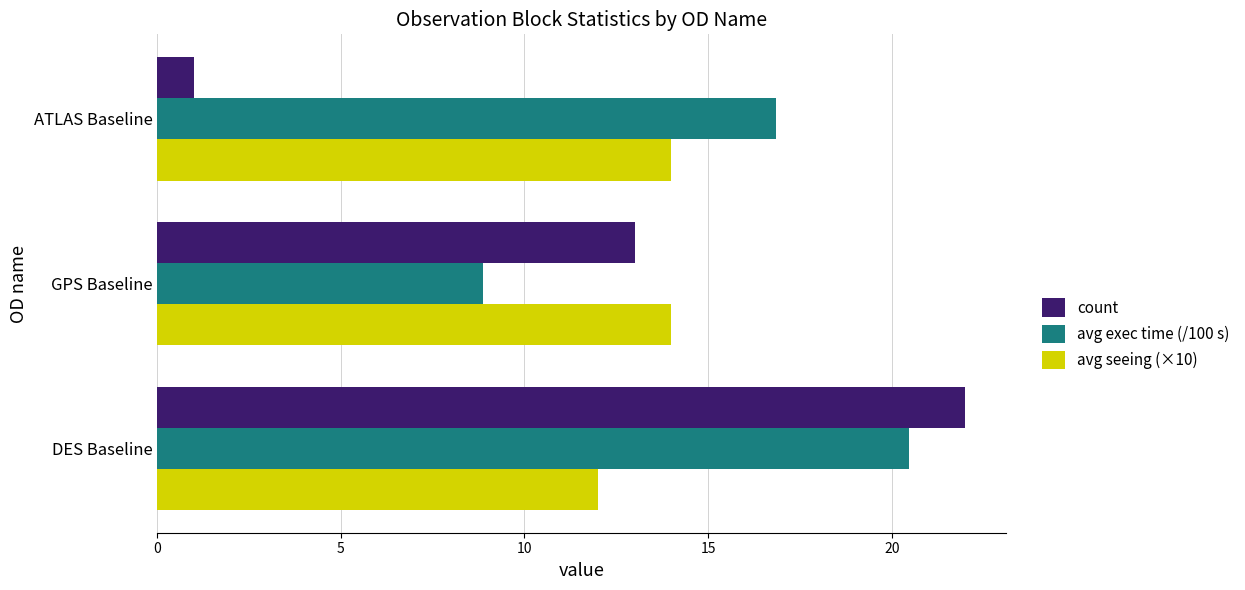

What are all the series names shown in the legend?

count, avg exec time (/100 s), avg seeing (×10)